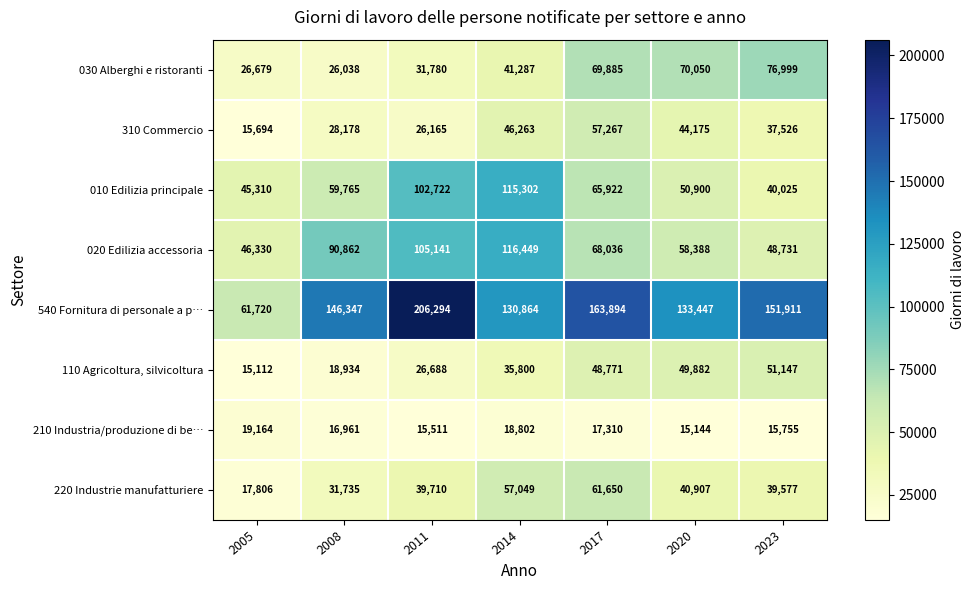

How many categories are shown in the chart?

7